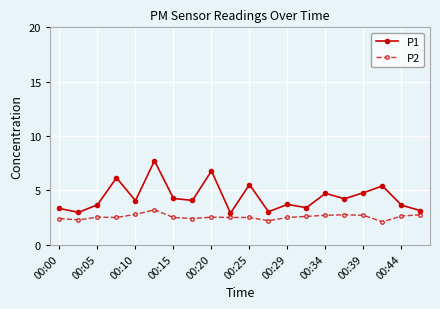

What is the value of the P1 point at the 1st from the left?

3.3